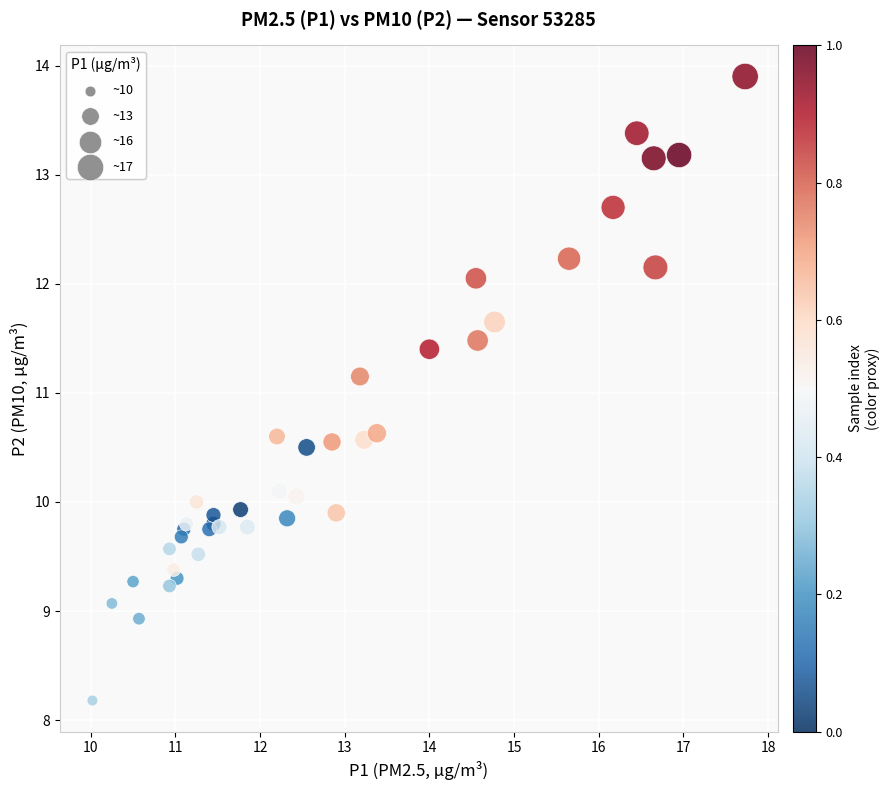

What Y value in the scatter plot is closest to 11?

11.2